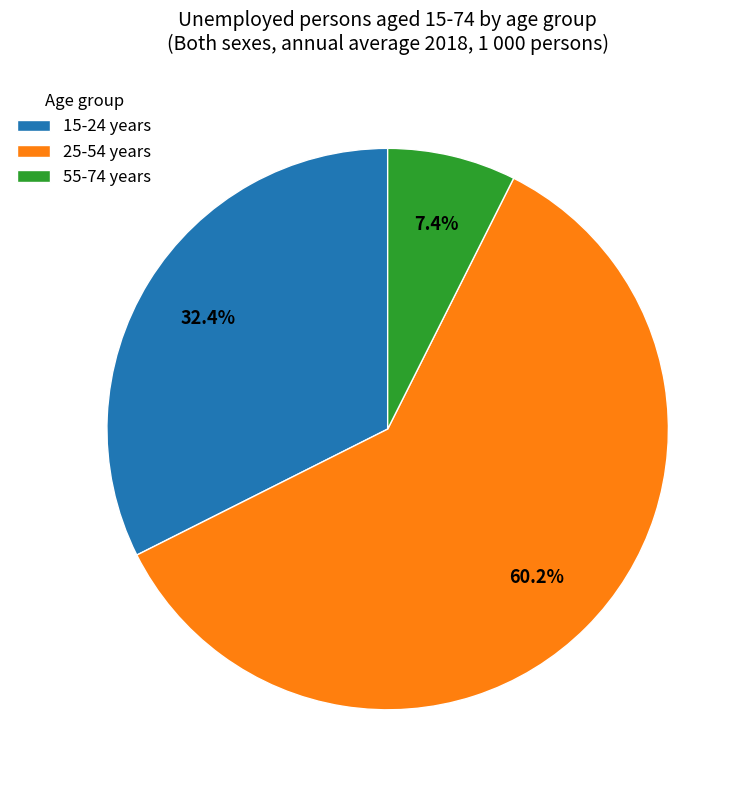

Which slice is the largest?

25-54 years